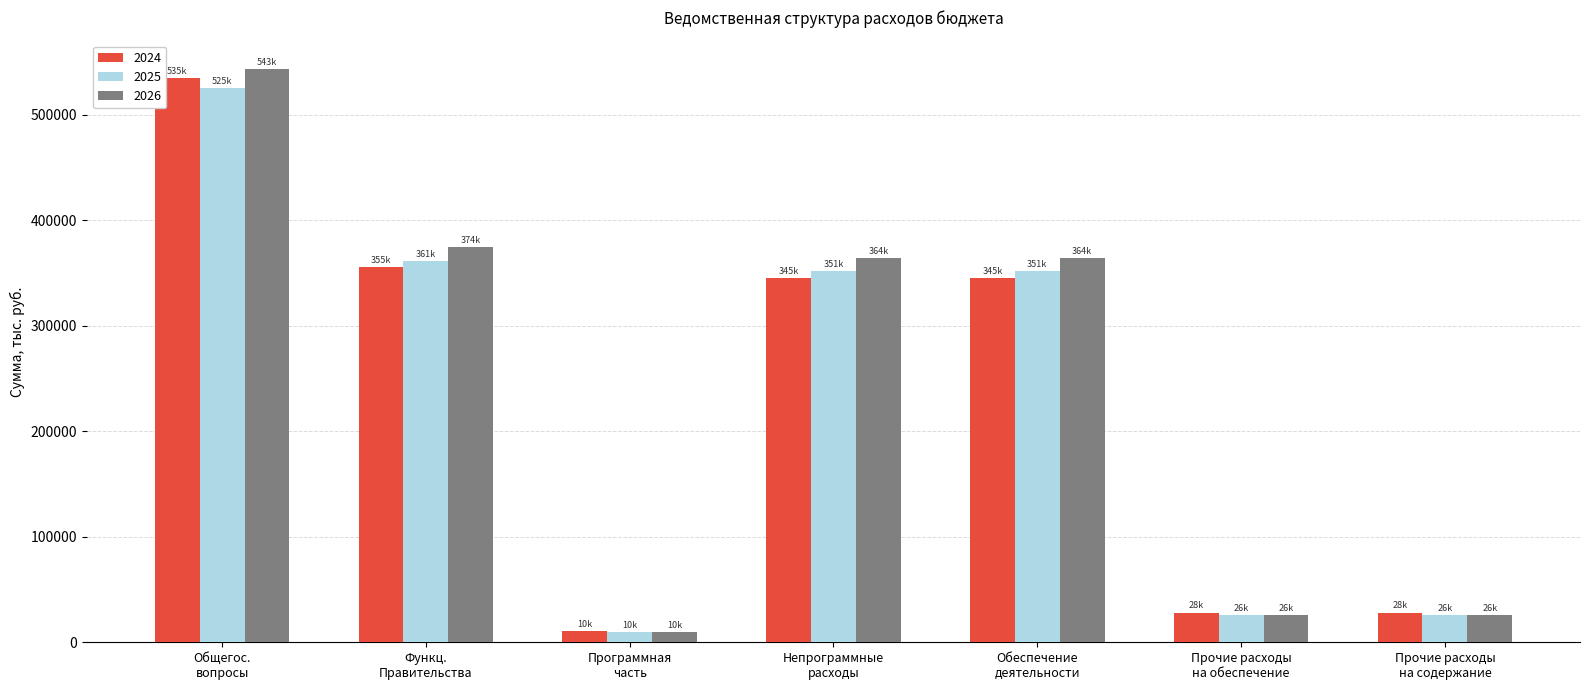

What is the difference between the maximum and minimum values in the 2026 series?

533130.5